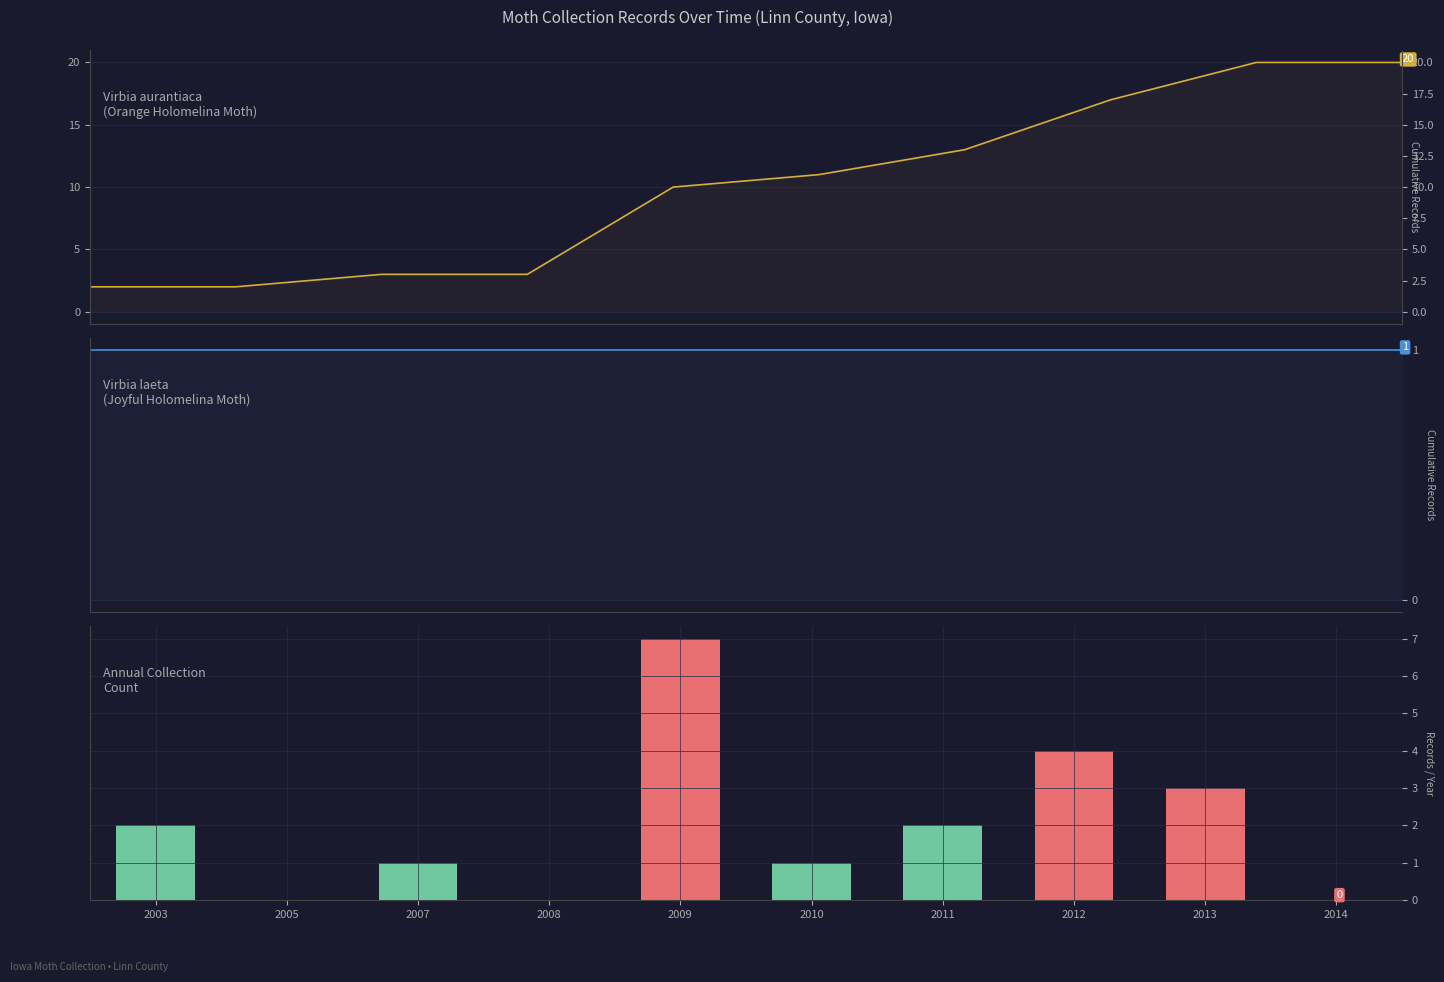

Is the value of Virbia aurantiaca (annual count) at 2003 greater than the value of Virbia aurantiaca (cumulative) at 2011?

No